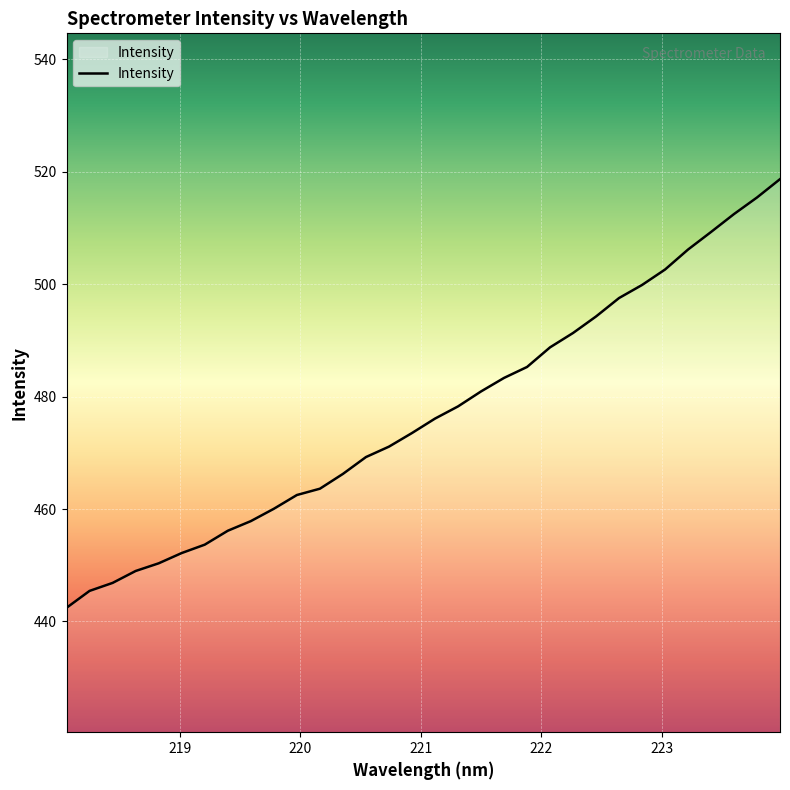

What is the difference between the maximum and minimum values?

76.2